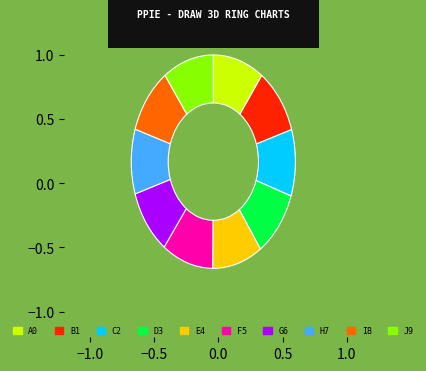

The J9 slice represents 10% of the pie. True or false?

True